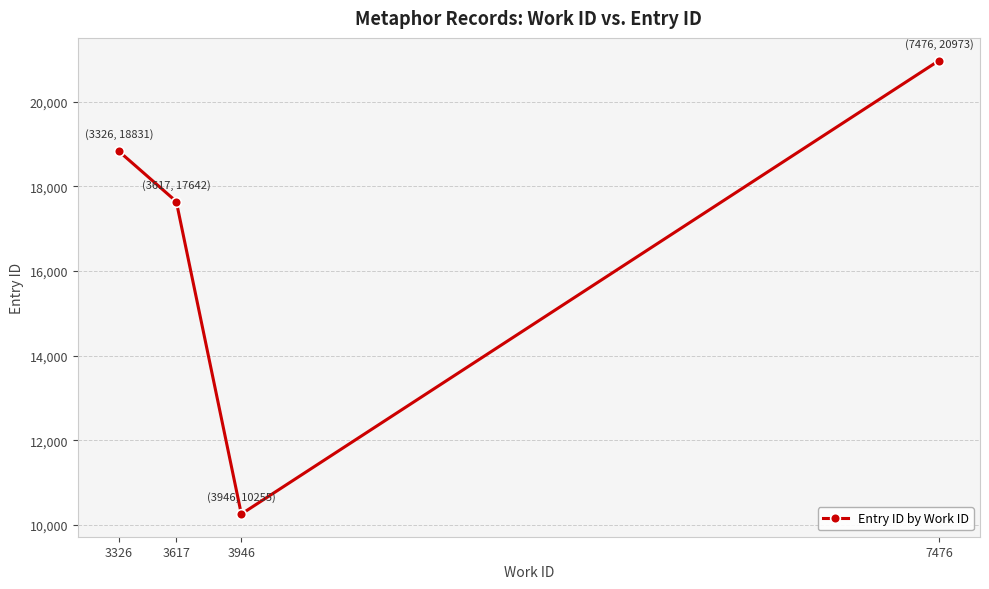

What is the value of the 3rd point from the left?

10255.0